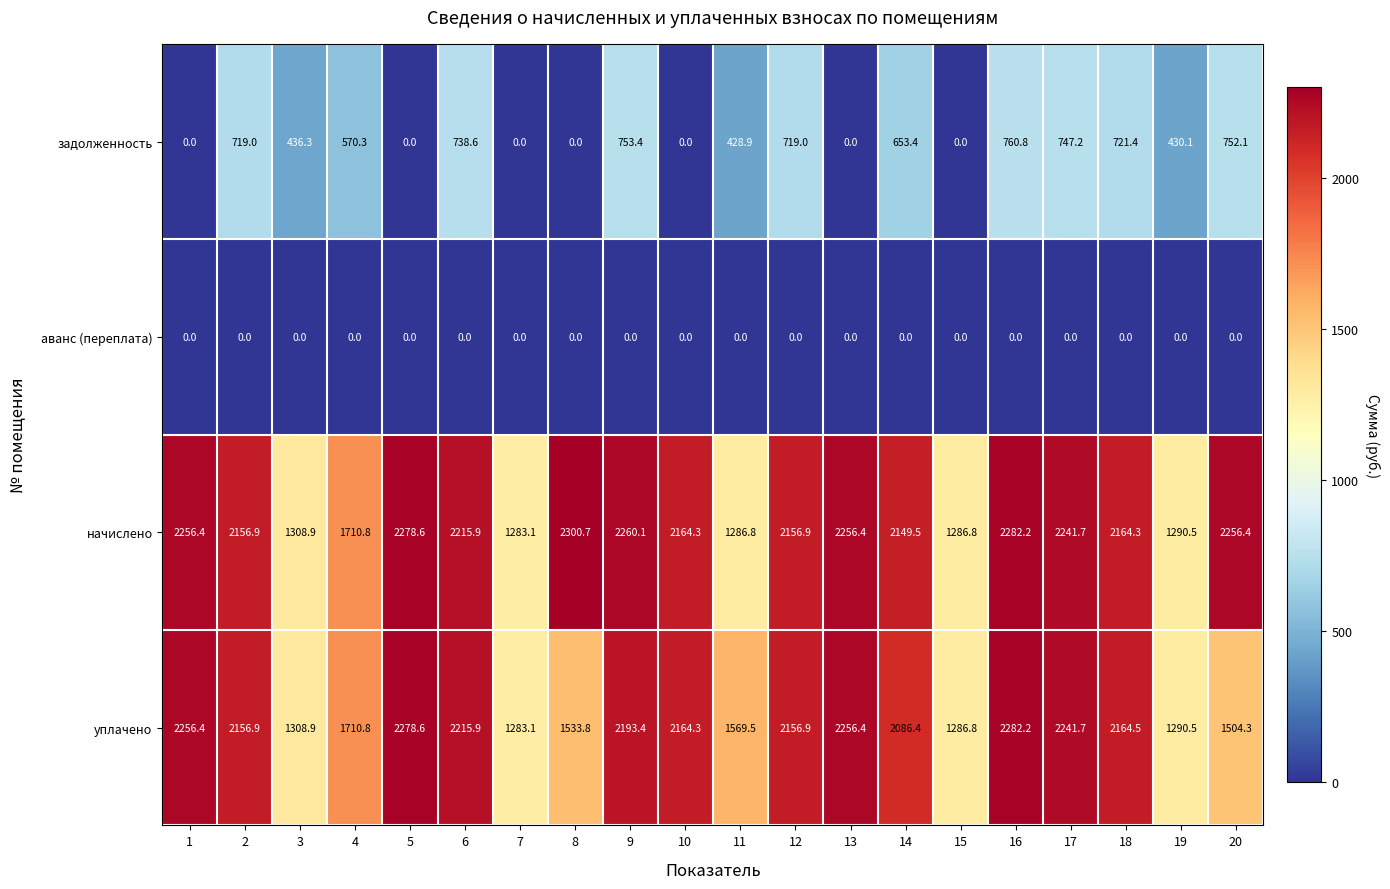

Which label corresponds to the largest value in the chart?

8